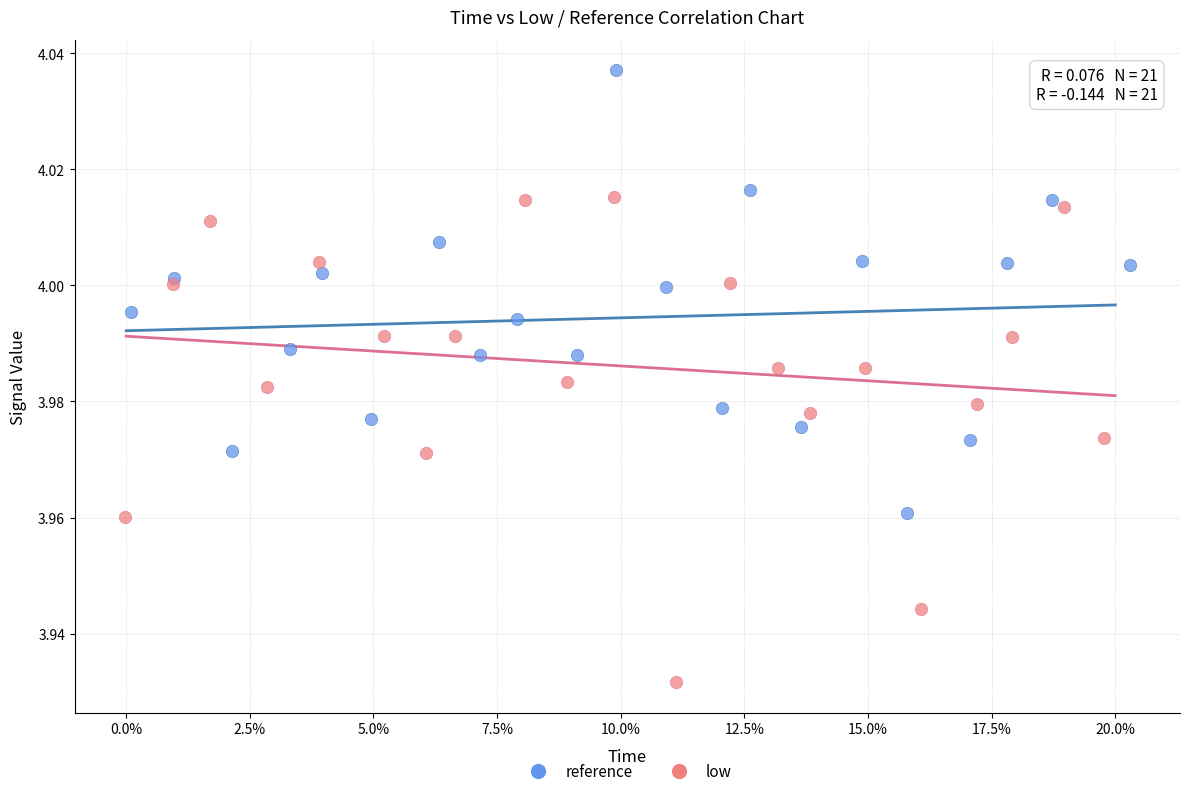

Which series contains the lowest Y value?

low